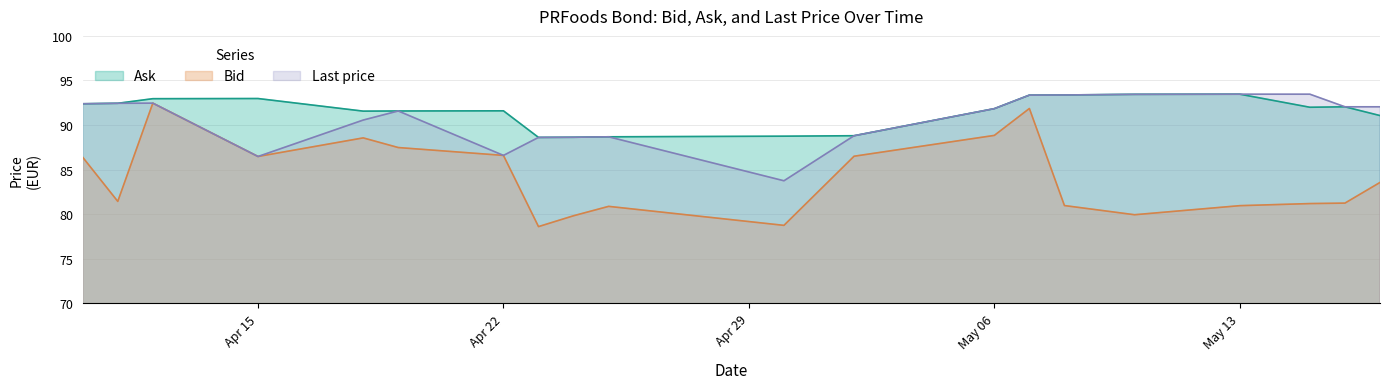

What is the maximum value for Last price?

93.5